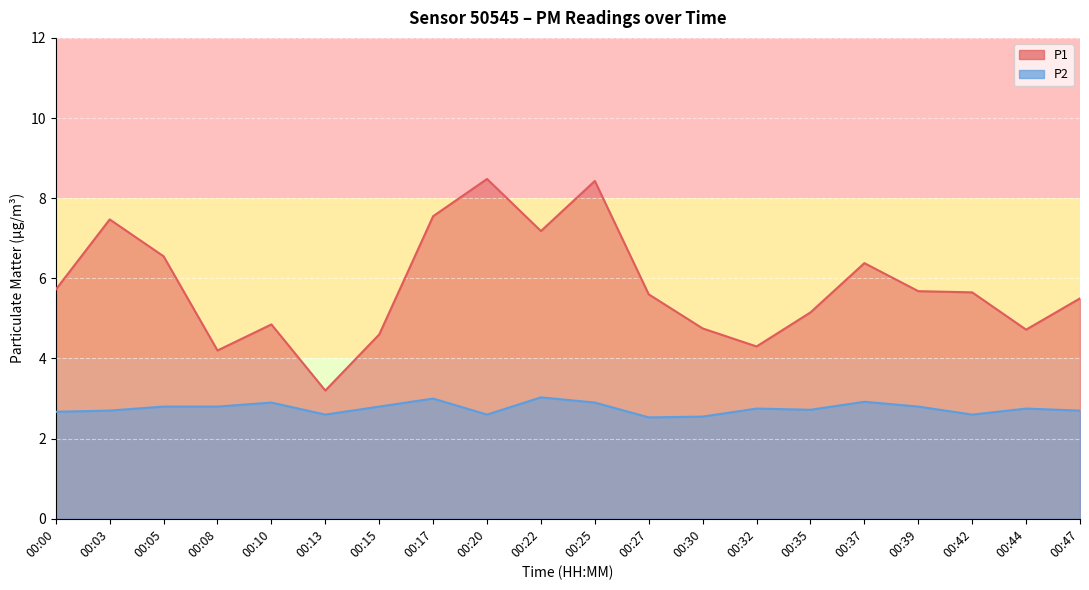

Reading left to right, list all the values displayed in this chart.

P1: 00:00=5.7	00:03=7.5	00:05=6.5	00:08=4.2	00:10=4.8	00:13=3.2	00:15=4.6	00:17=7.5	00:20=8.5	00:22=7.2	00:25=8.4	00:27=5.6	00:30=4.8	00:32=4.3	00:35=5.2	00:37=6.4	00:39=5.7	00:42=5.7	00:44=4.7	00:47=5.5
P2: 00:00=2.7	00:03=2.7	00:05=2.8	00:08=2.8	00:10=2.9	00:13=2.6	00:15=2.8	00:17=3.0	00:20=2.6	00:22=3.0	00:25=2.9	00:27=2.5	00:30=2.5	00:32=2.8	00:35=2.7	00:37=2.9	00:39=2.8	00:42=2.6	00:44=2.8	00:47=2.7